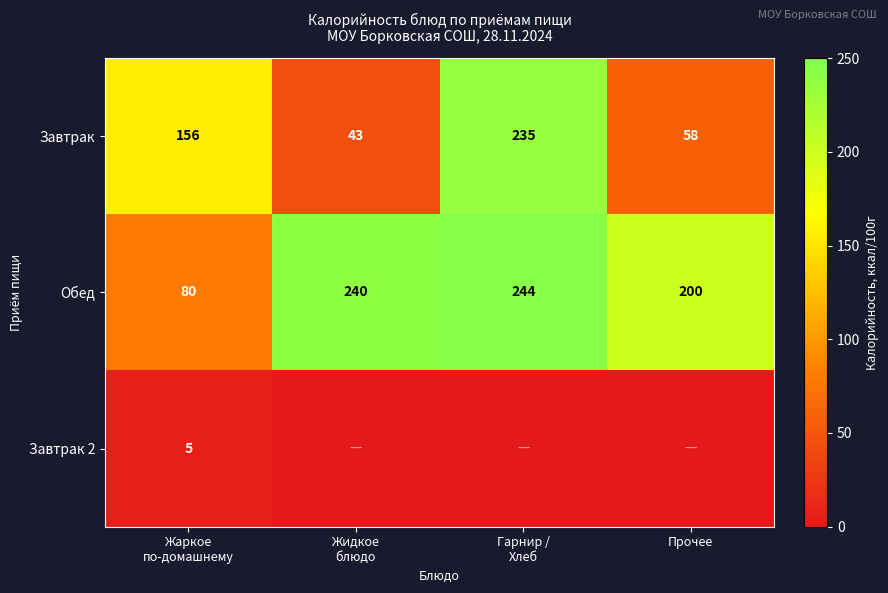

The Завтрак series shows 23 at Прочее. True or false?

False